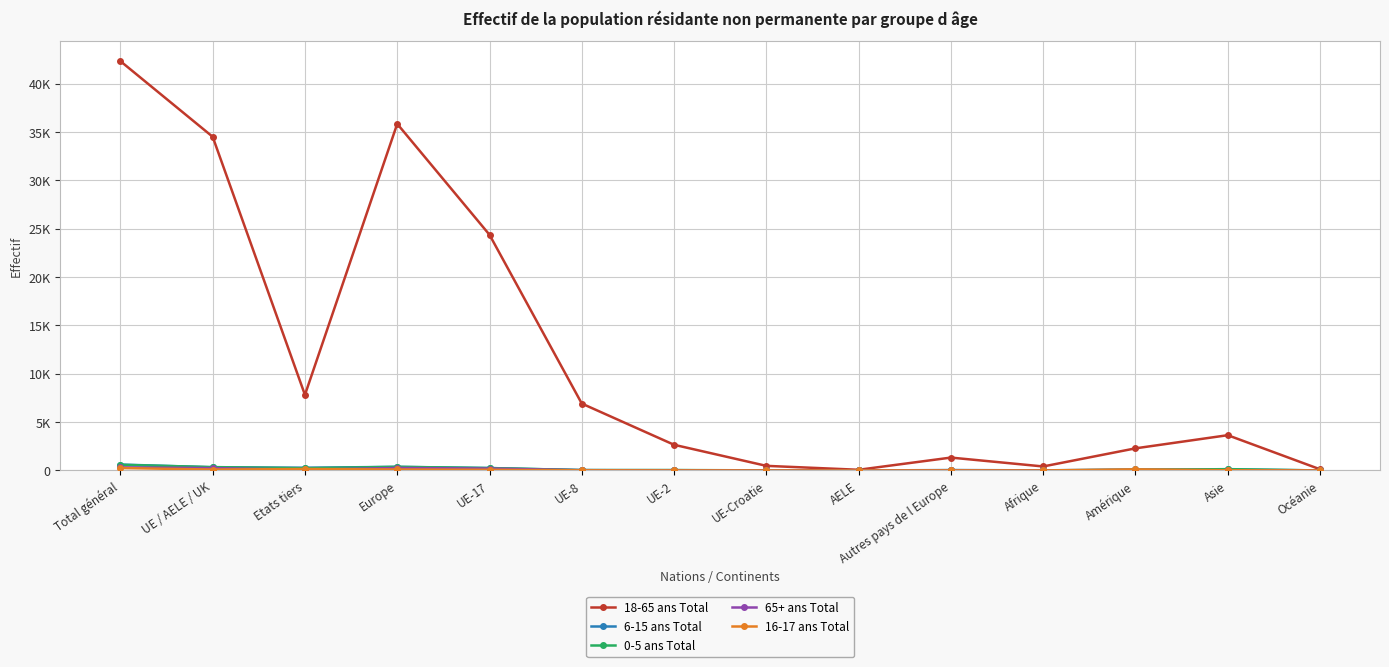

Which has a higher value, UE-2 or UE-8?

UE-8